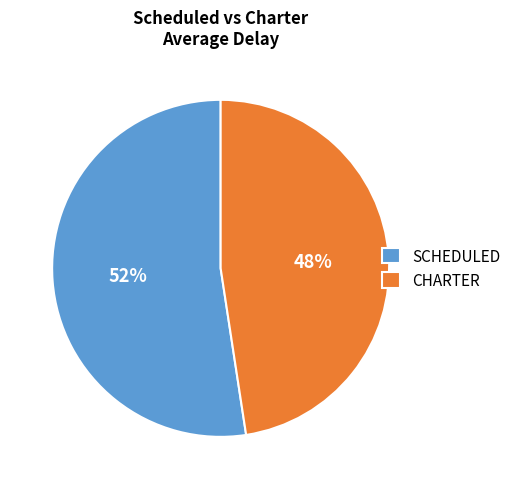

To the nearest percent, what is the average slice percentage?

50%